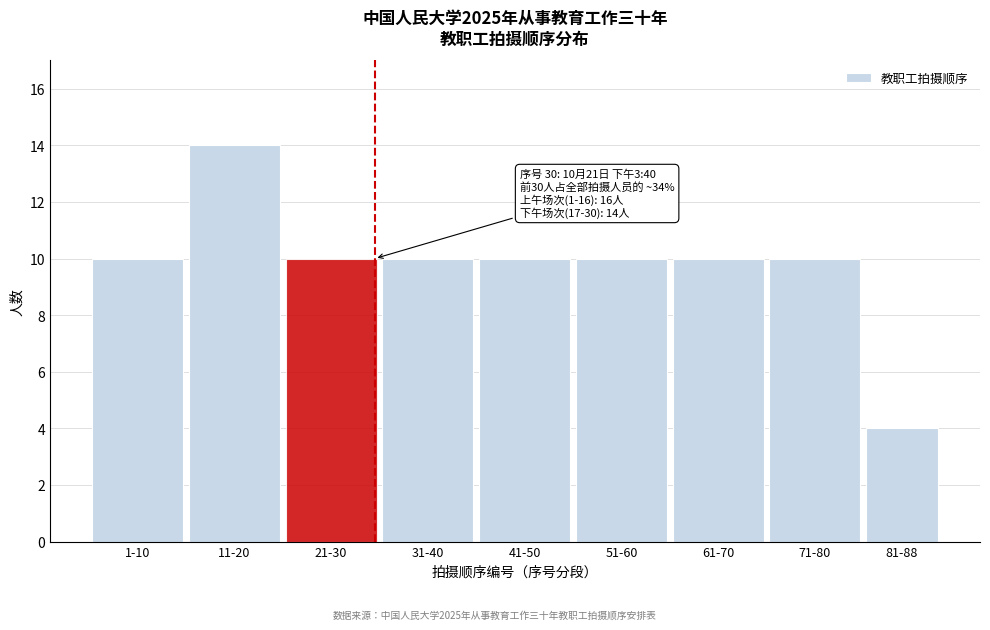

Reading right to left, what are all the values shown in this chart?

4	10	10	10	10	10	10	14	10